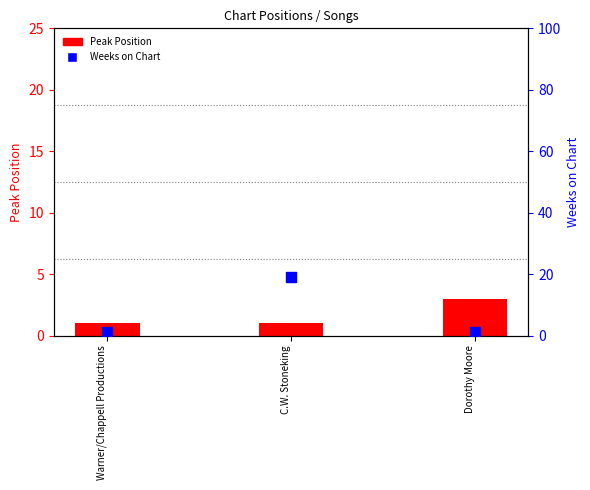

Which series reaches the maximum Y coordinate?

Weeks on Chart